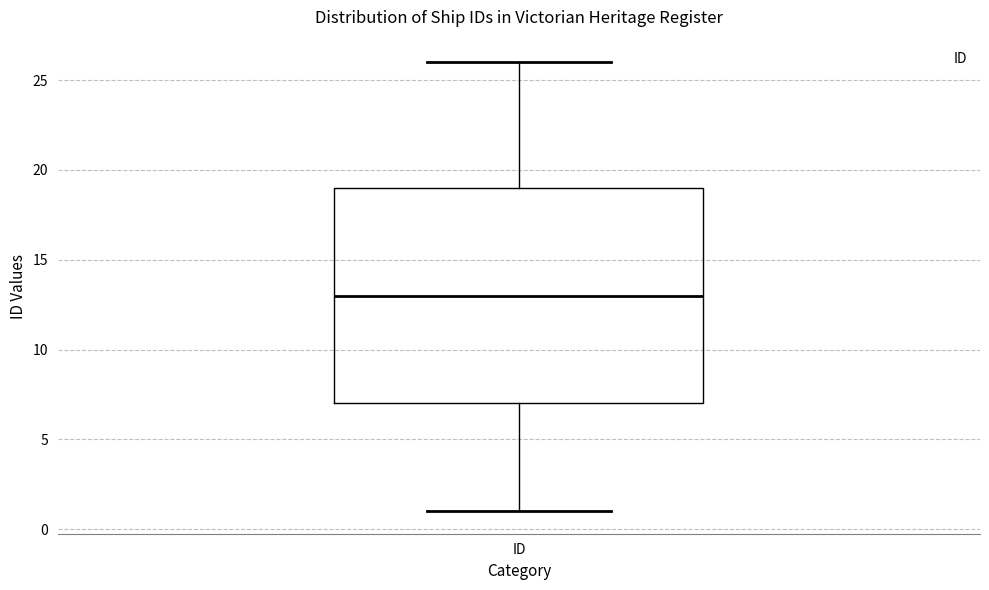

Read this box plot against the y-axis: the position of the median line, the range covered by the box, and the ends of both whiskers. The values are not printed on the chart, so give them approximately, as read against the axis.

median 13, box 7 to 19, whiskers 1 to 26